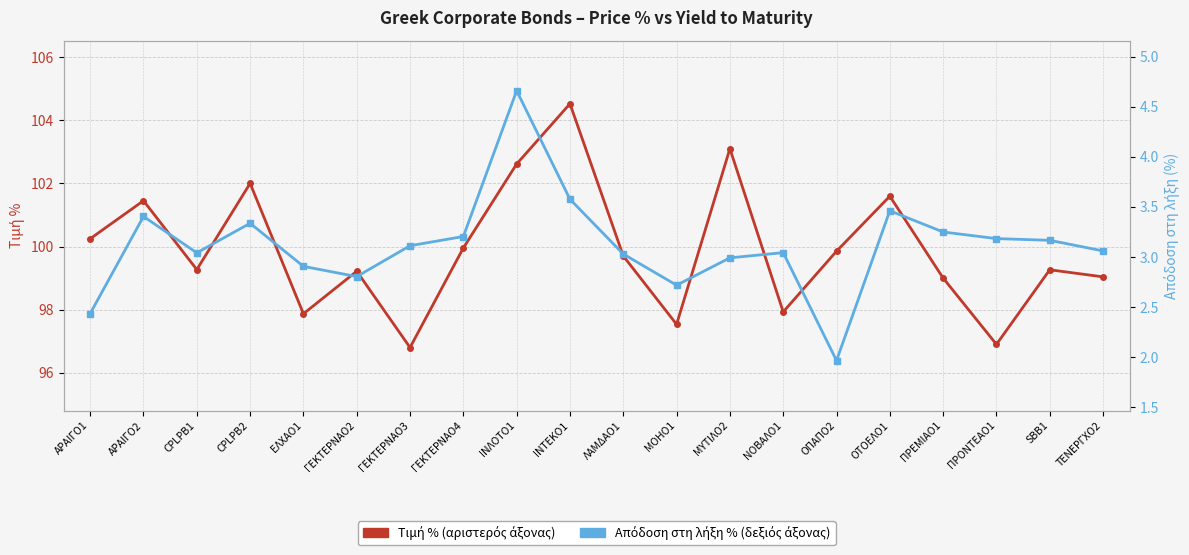

Count the number of data series in this chart.

2